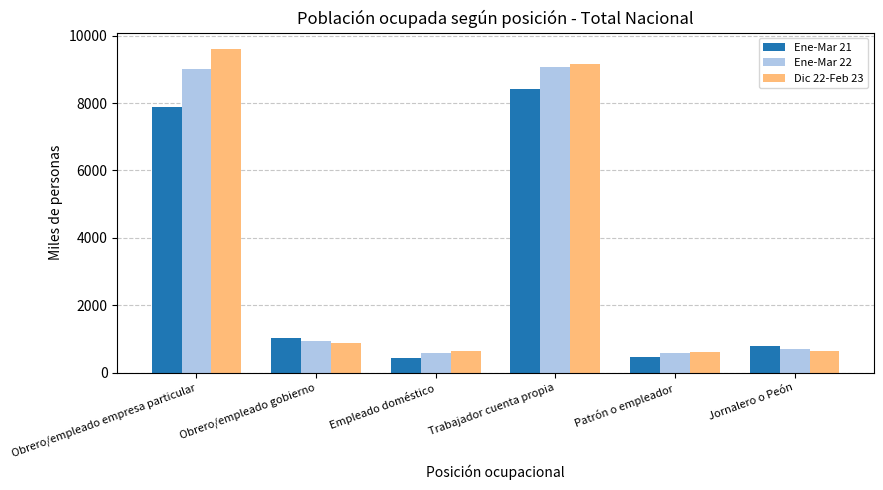

Count the number of data series in this chart.

3